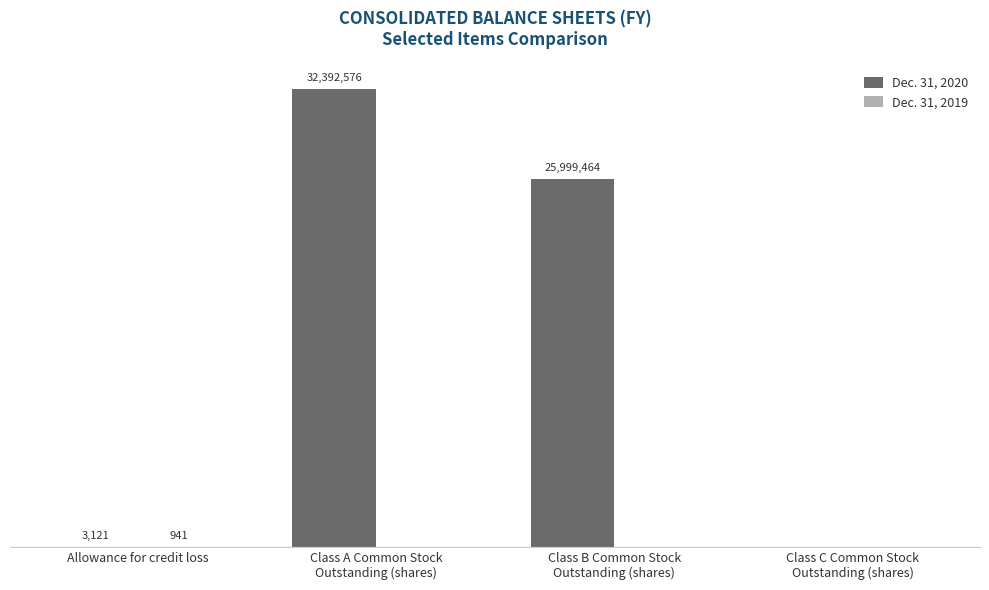

How many groups of bars are there?

4